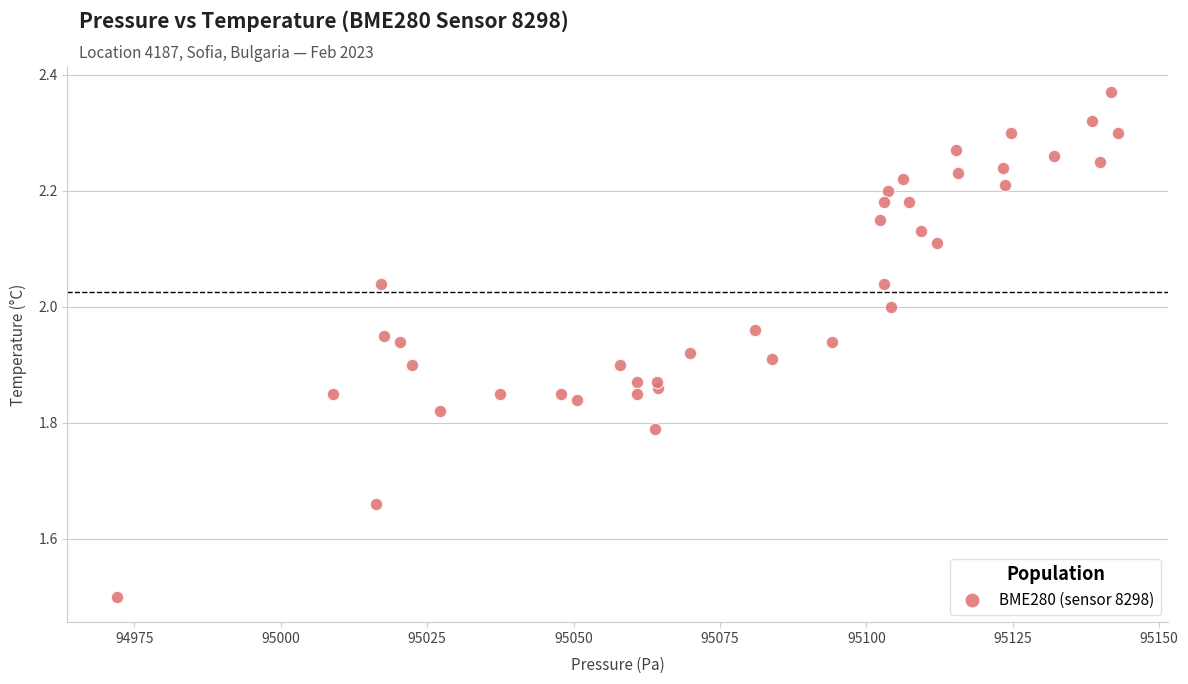

What Y value in the scatter plot is closest to 1?

1.5